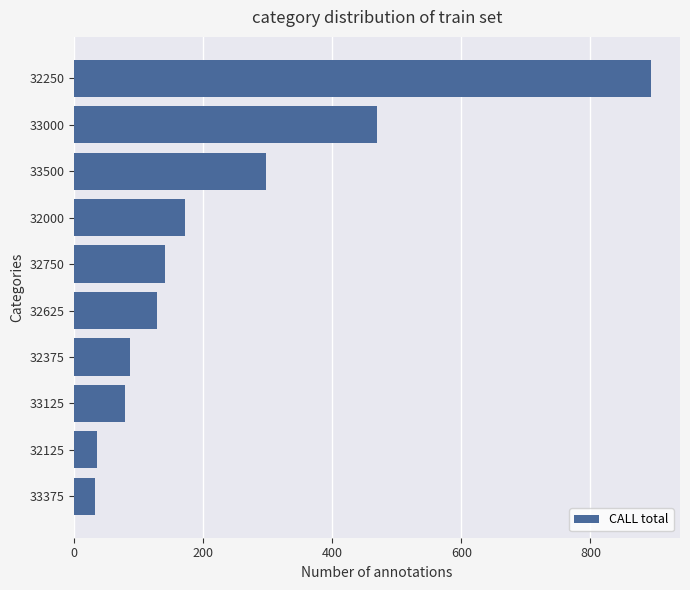

What is the approximate value at 32250?

894